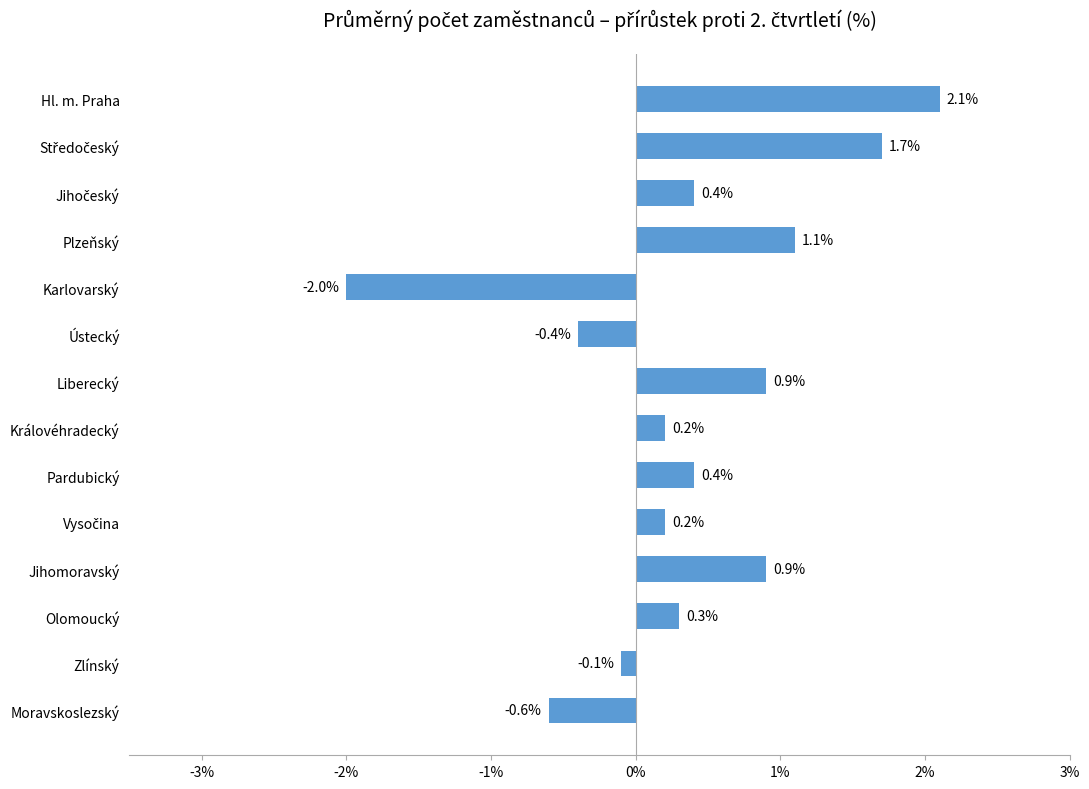

Where is the data nearest to the value 0?

Zlínský